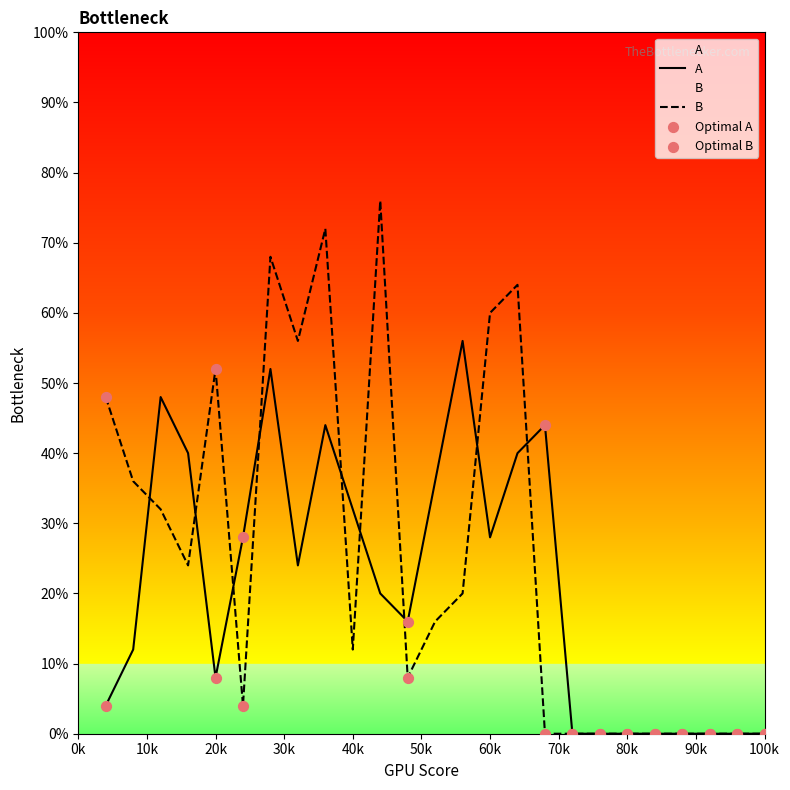

Which series reaches the minimum Y coordinate?

A